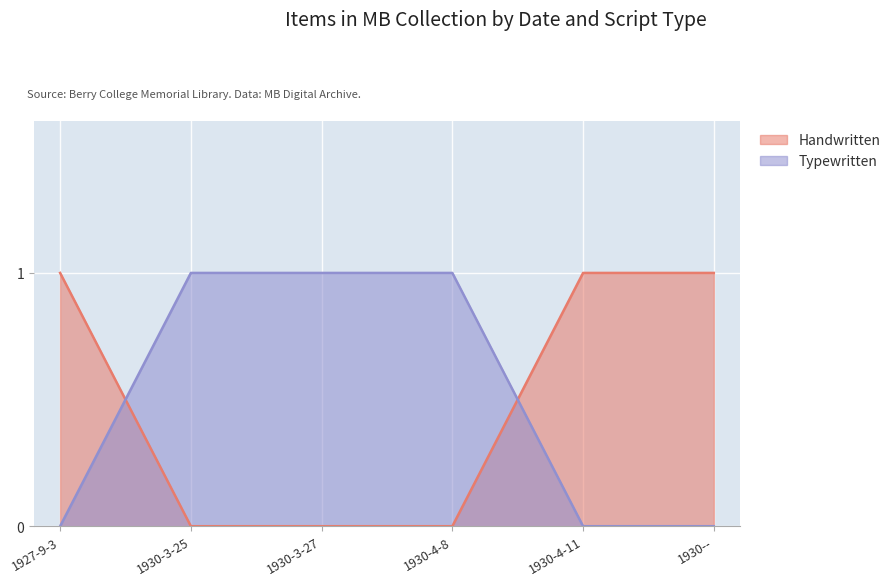

What value does the Typewritten series have at 1930-3-27?

1